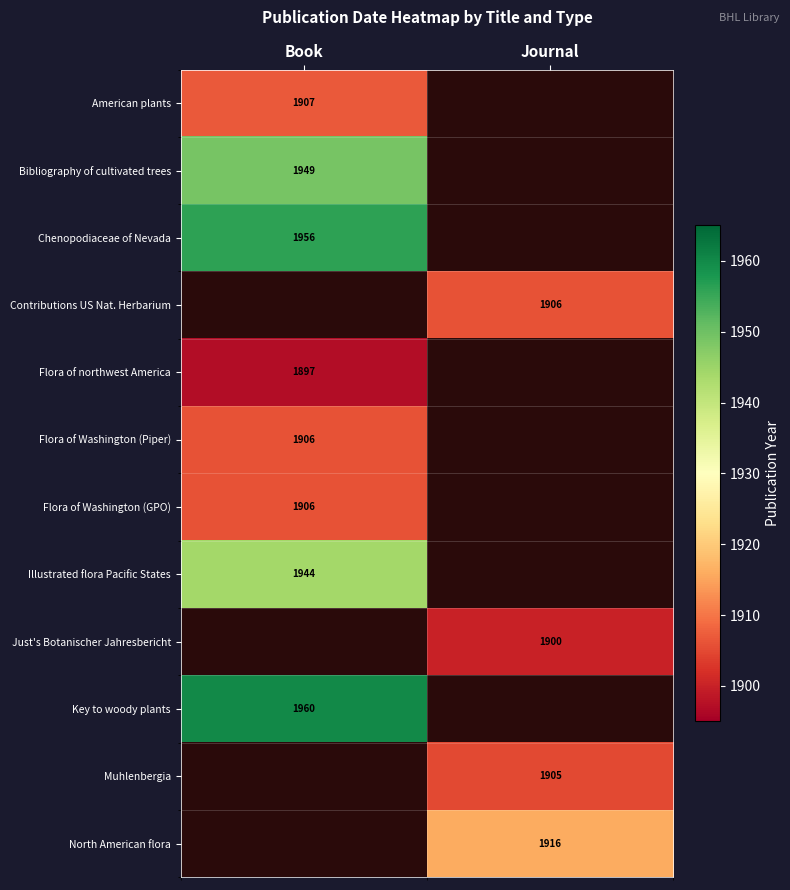

The Illustrated flora Pacific States series shows 422 at Book. True or false?

False